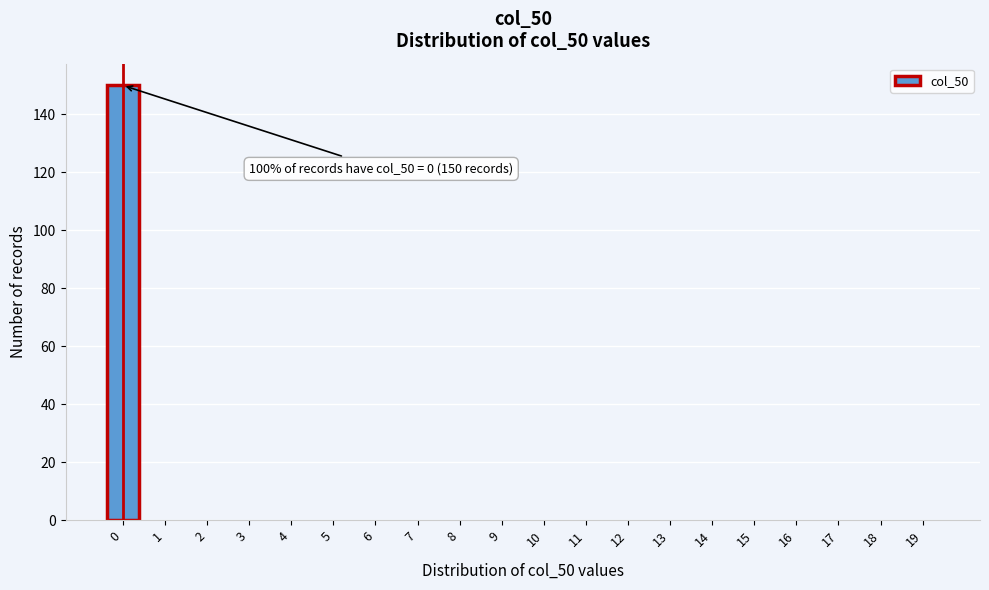

Reading right to left, transcribe all the data shown in this chart.

19=0	18=0	17=0	16=0	15=0	14=0	13=0	12=0	11=0	10=0	9=0	8=0	7=0	6=0	5=0	4=0	3=0	2=0	1=0	0=150